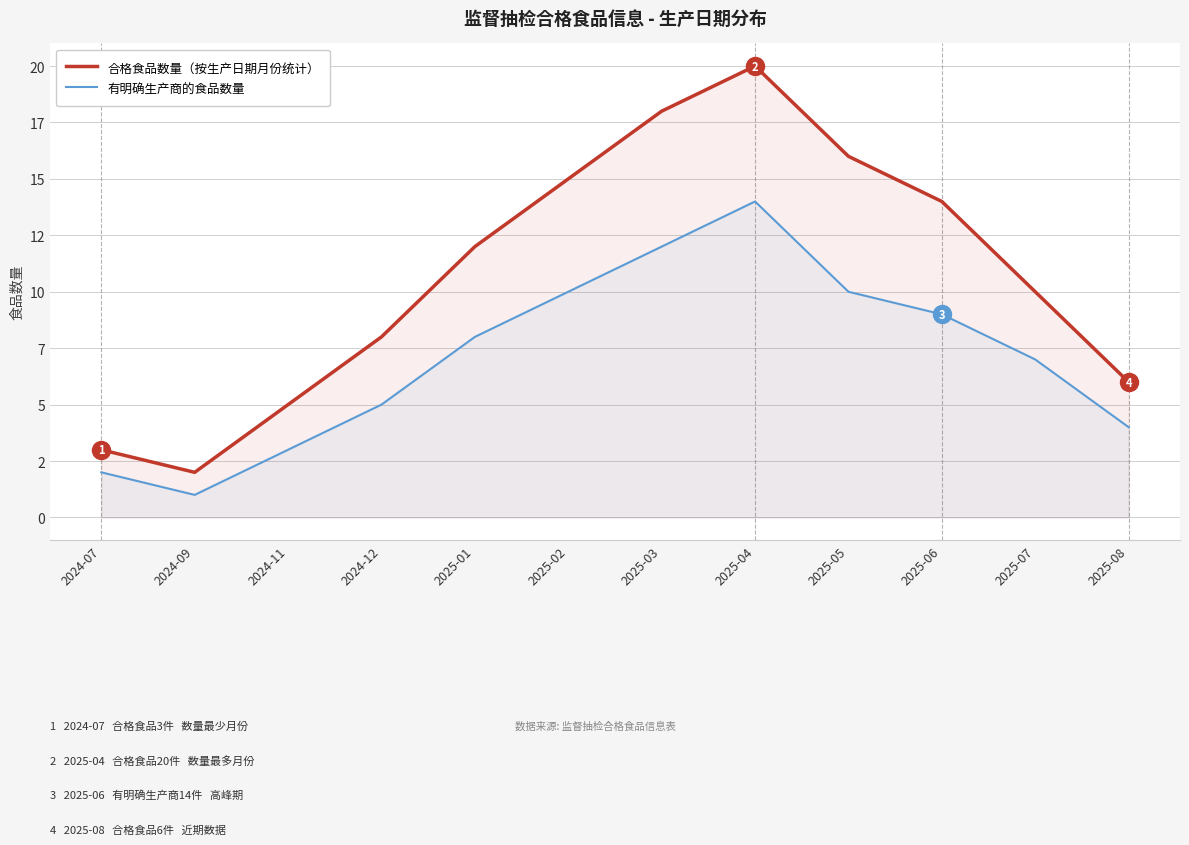

Which series has the widest spread of values?

合格食品数量（按生产日期月份统计）